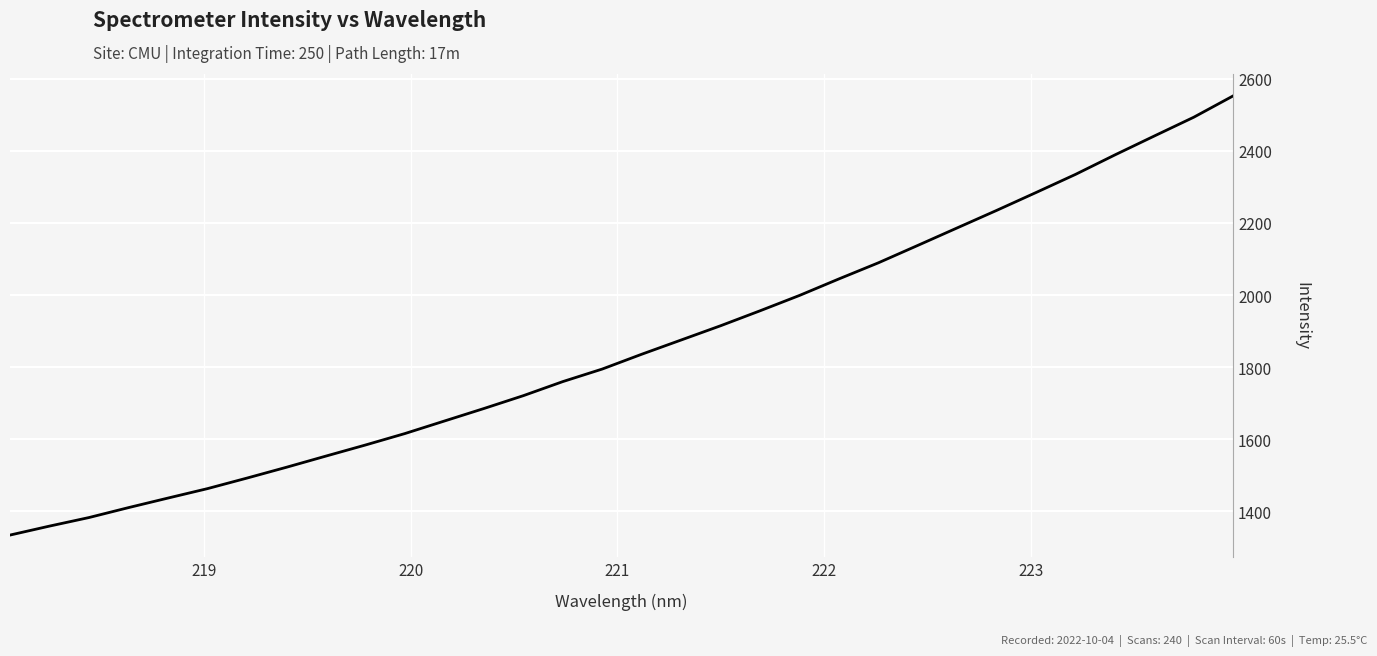

What is the minimum value shown in the chart?

1333.5